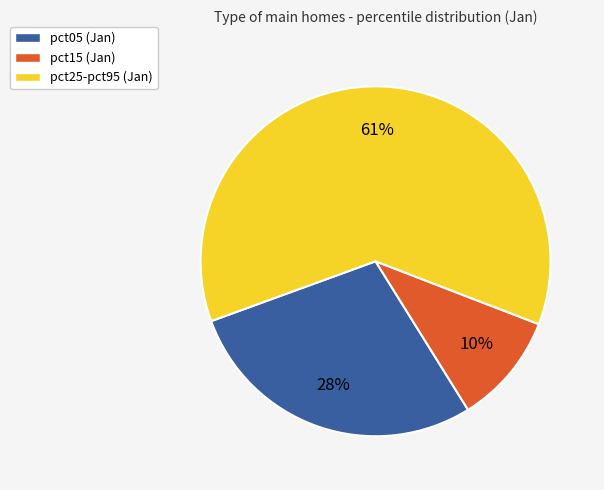

To the nearest percent, what is the average slice percentage?

33%